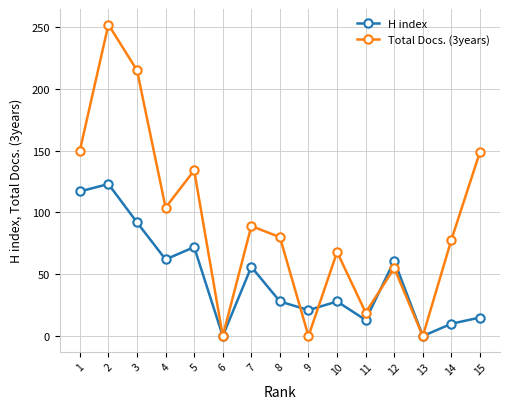

The Total Docs. (3years) series shows 72 at 12. True or false?

False